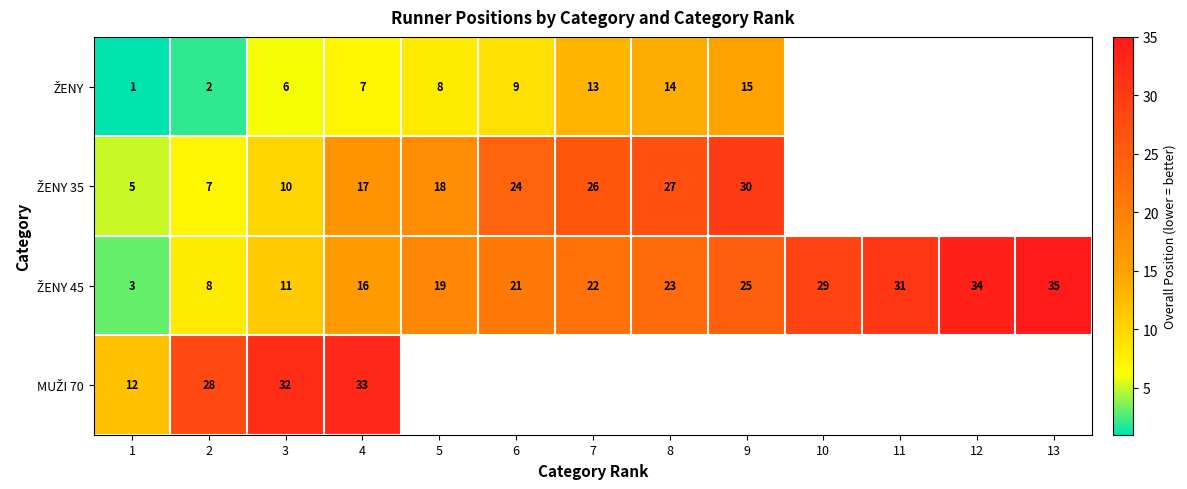

At how many categories does at least one series exceed 26?

9